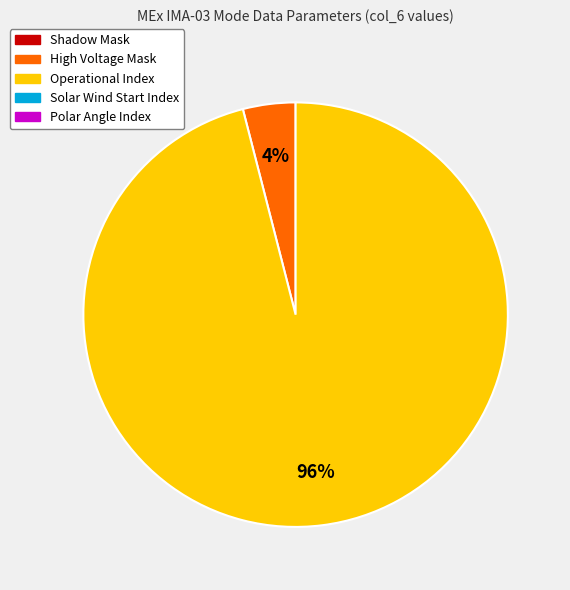

Count the number of slices in the pie.

2